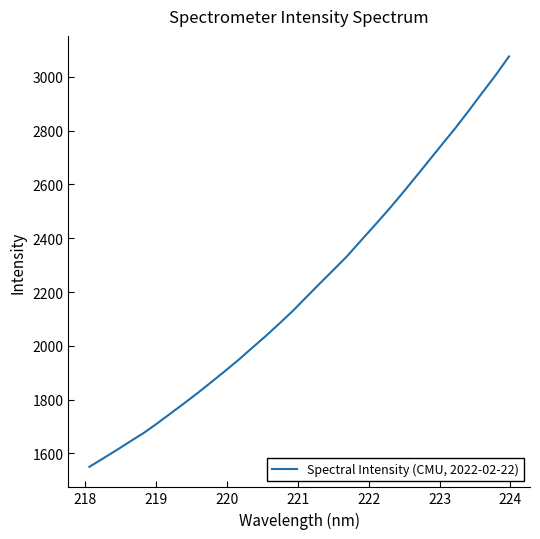

Count the number of values greater than 2180.

16